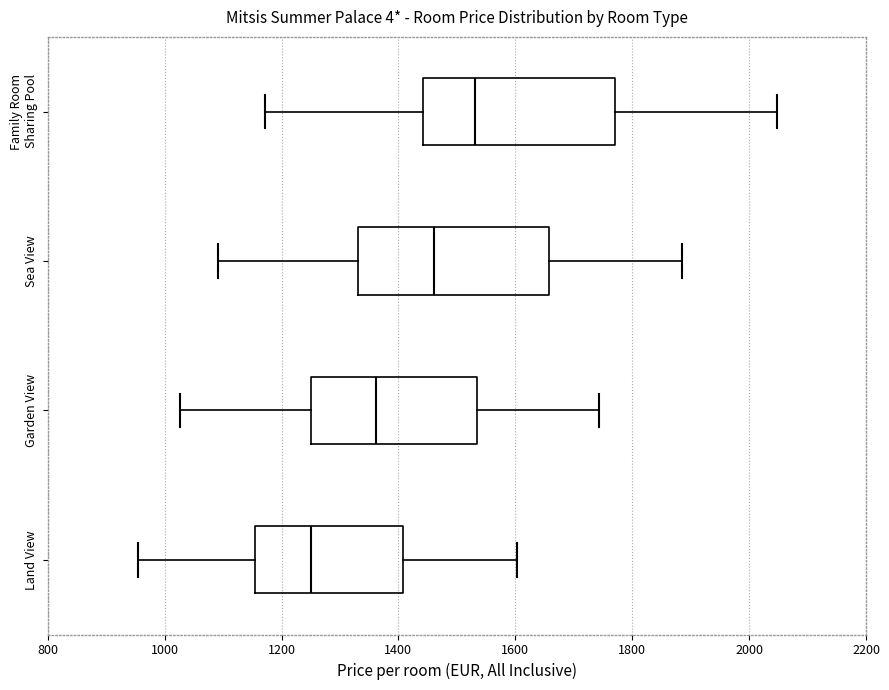

Where is the right edge of the box for Garden View on the x-axis? The values are not printed on the chart, so give them approximately, as read against the axis.

1540